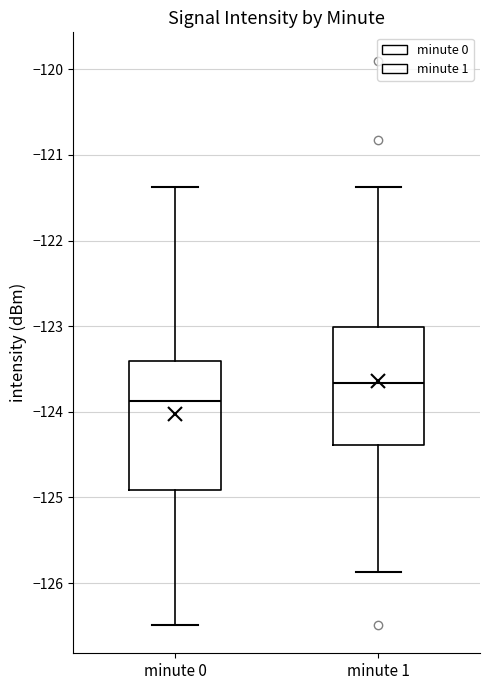

Which box's median line is the lowest?

minute 0